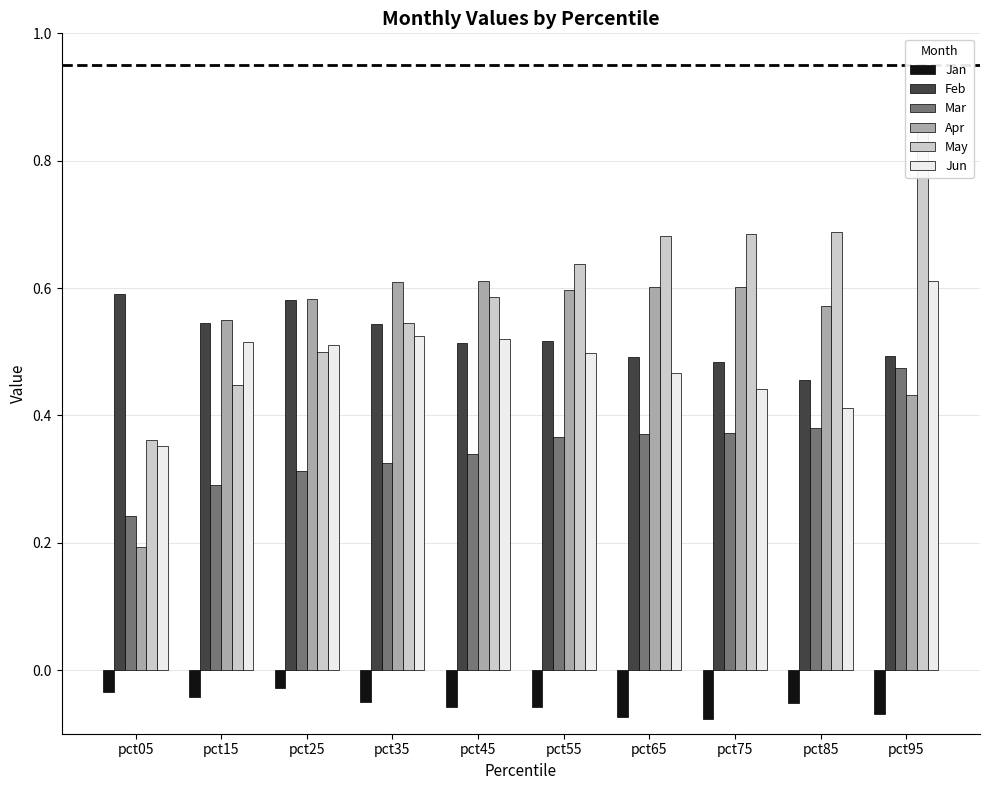

How many bars are there in each group?

6